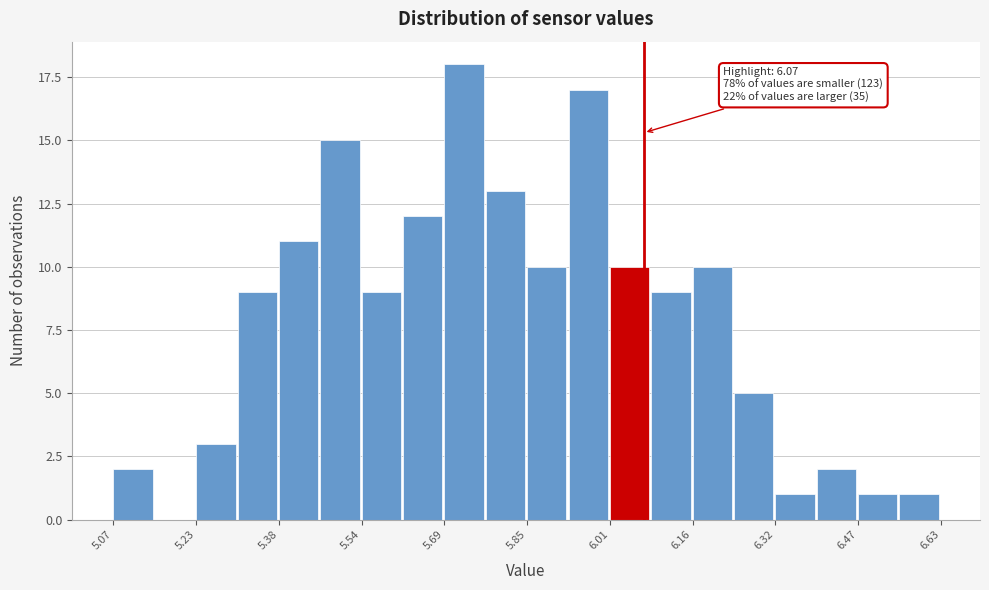

Read against the x-axis, roughly where is the centre of the tallest bar?

5.74